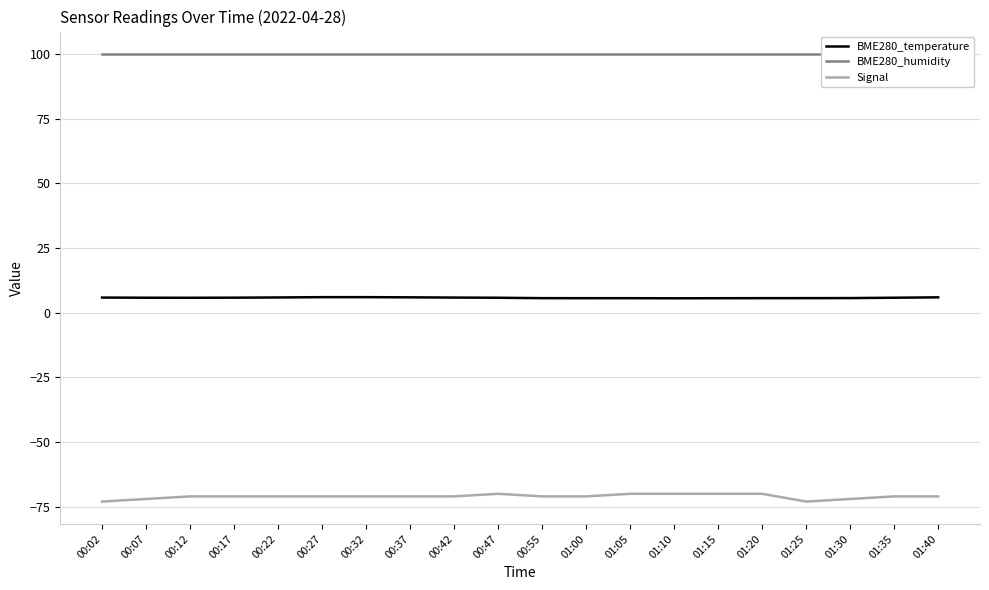

Does the chart have visible grid lines?

Yes